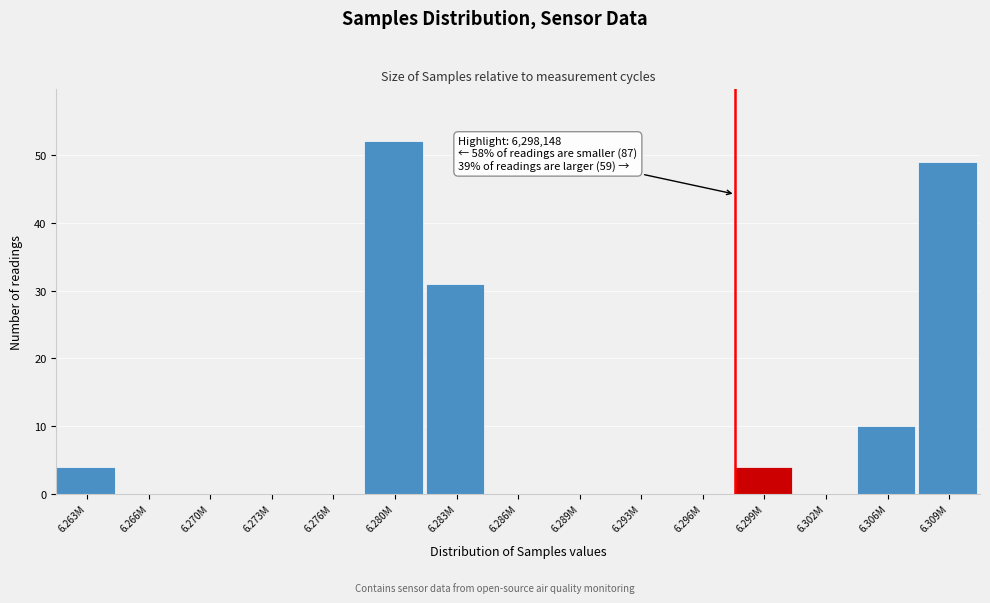

Reading left to right, extract all data points from this chart.

6.263M=4	6.266M=0	6.270M=0	6.273M=0	6.276M=0	6.280M=52	6.283M=31	6.286M=0	6.289M=0	6.293M=0	6.296M=0	6.299M=4	6.302M=0	6.306M=10	6.309M=49